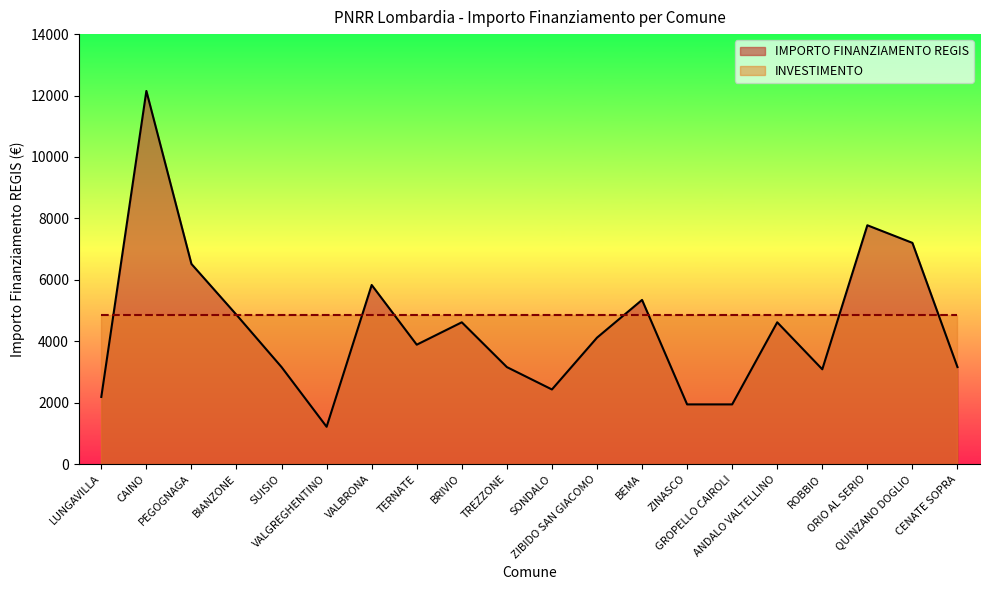

Between ZIBIDO SAN GIACOMO and CAINO, which is larger?

CAINO